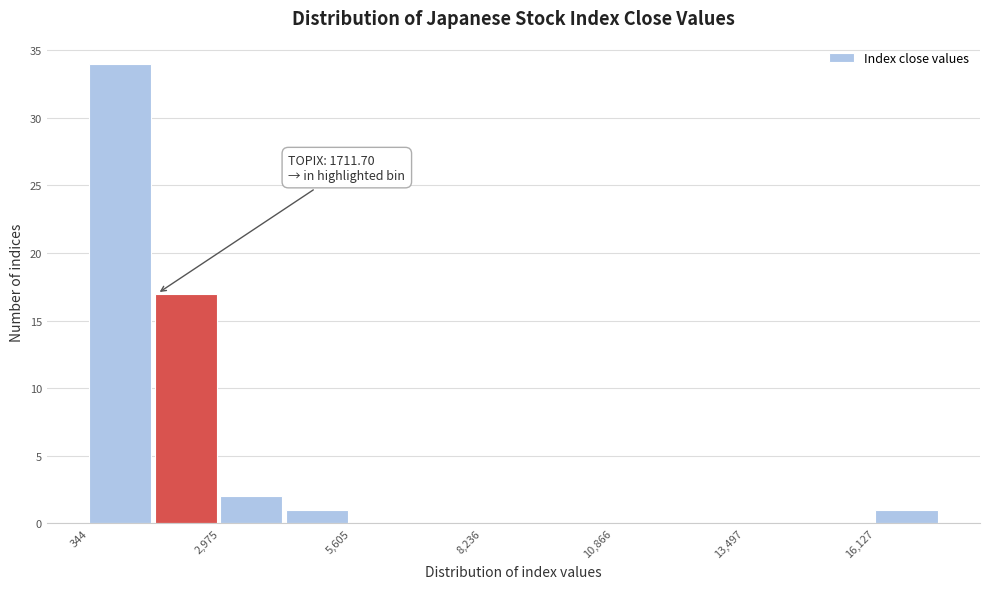

Around what value on the x-axis is the tallest bar? Give the approximate position of its centre, as read against the axis.

1000